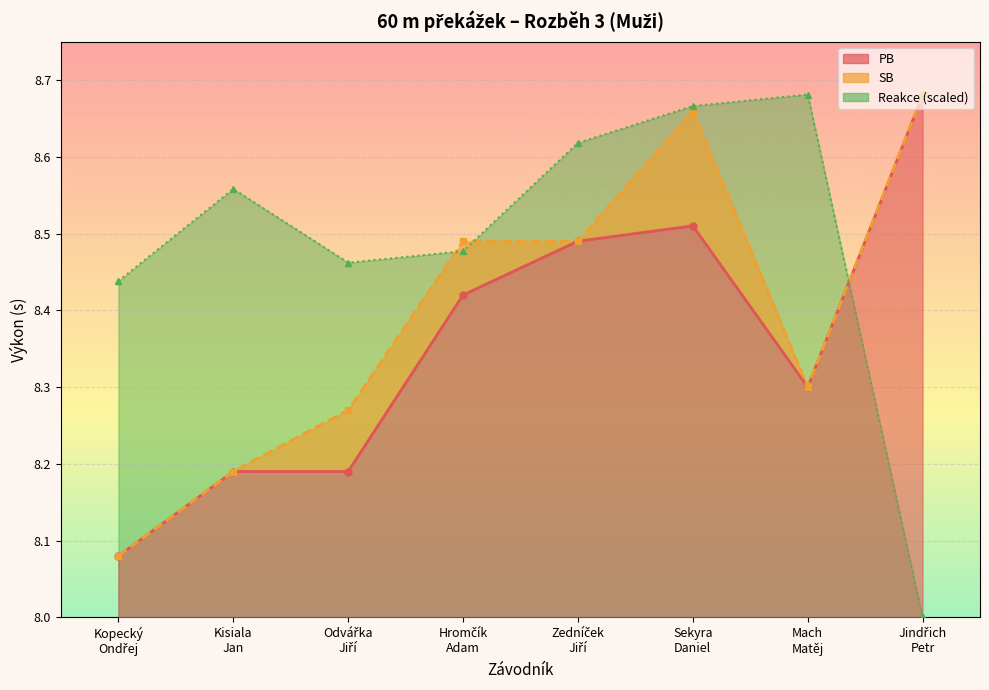

What is the label of the 8th point from the left?

Jindřich
Petr